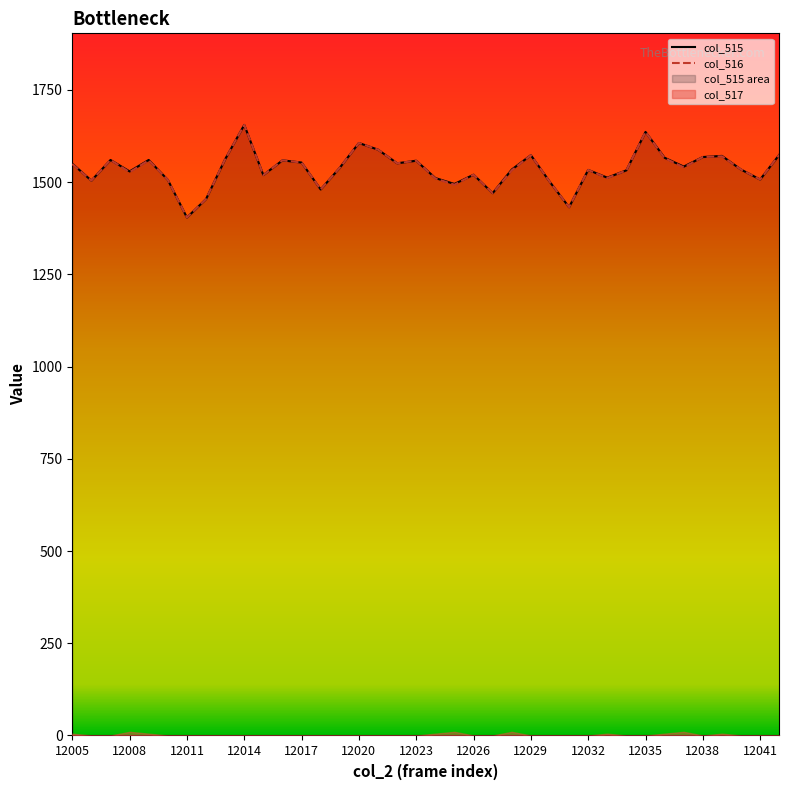

True or false: col_516 has a value of 1533 at 12032.

True